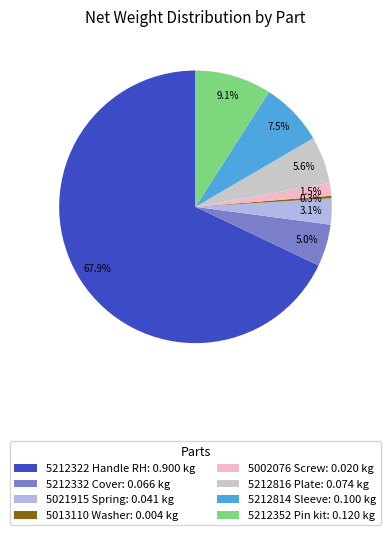

Does 5021915 Spring: 0.041 kg represent more than half of the total?

No